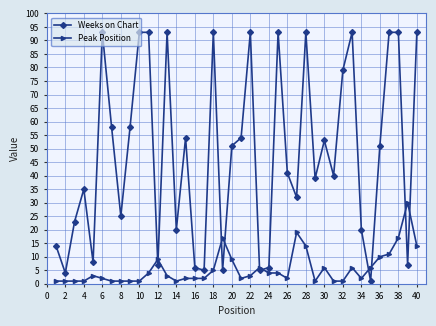

What is the maximum value for Peak Position?

30